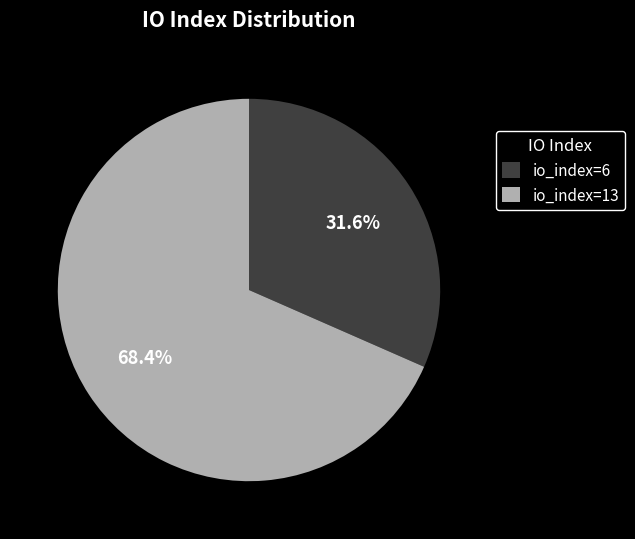

To the nearest percent, what is the difference between the largest and smallest slice percentages?

37%